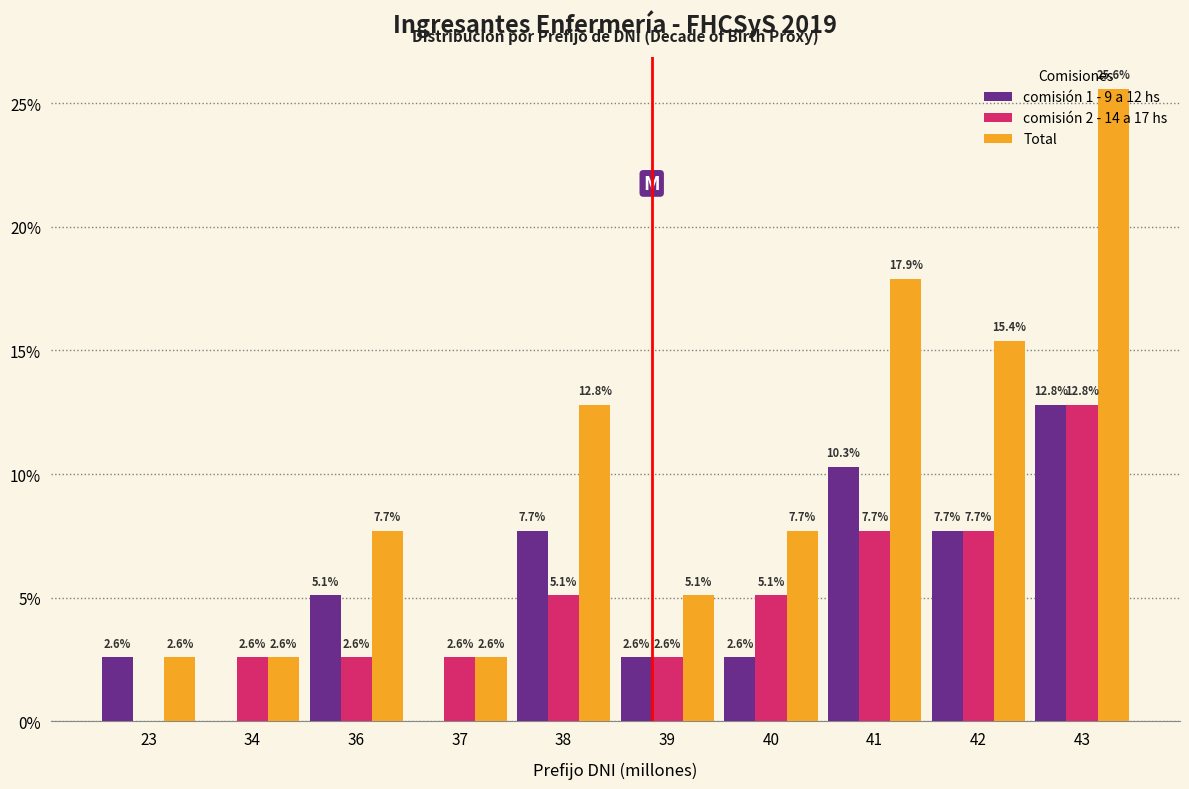

At which category does the chart reach its peak across all series?

43